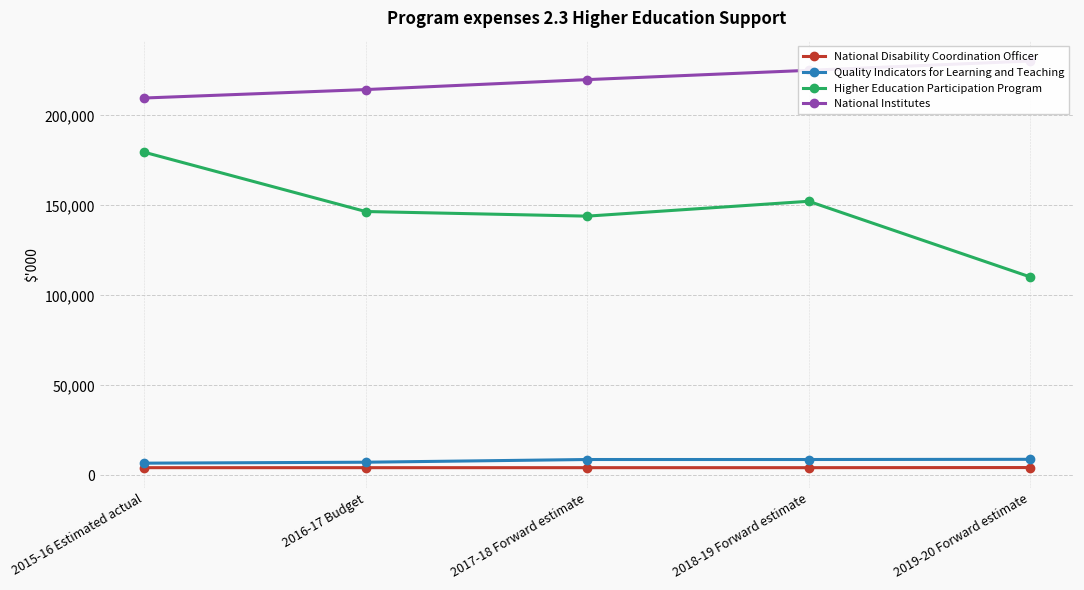

Reading right to left, list all the values displayed in this chart.

National Disability Coordination Officer: 2019-20 Forward estimate=4378	2018-19 Forward estimate=4309	2017-18 Forward estimate=4309	2016-17 Budget=4309	2015-16 Estimated actual=4309
Quality Indicators for Learning and Teaching: 2019-20 Forward estimate=8952	2018-19 Forward estimate=8843	2017-18 Forward estimate=8842	2016-17 Budget=7341	2015-16 Estimated actual=6815
Higher Education Participation Program: 2019-20 Forward estimate=110275	2018-19 Forward estimate=152293	2017-18 Forward estimate=144041	2016-17 Budget=146611	2015-16 Estimated actual=179568
National Institutes: 2019-20 Forward estimate=230225	2018-19 Forward estimate=225049	2017-18 Forward estimate=219883	2016-17 Budget=214353	2015-16 Estimated actual=209663